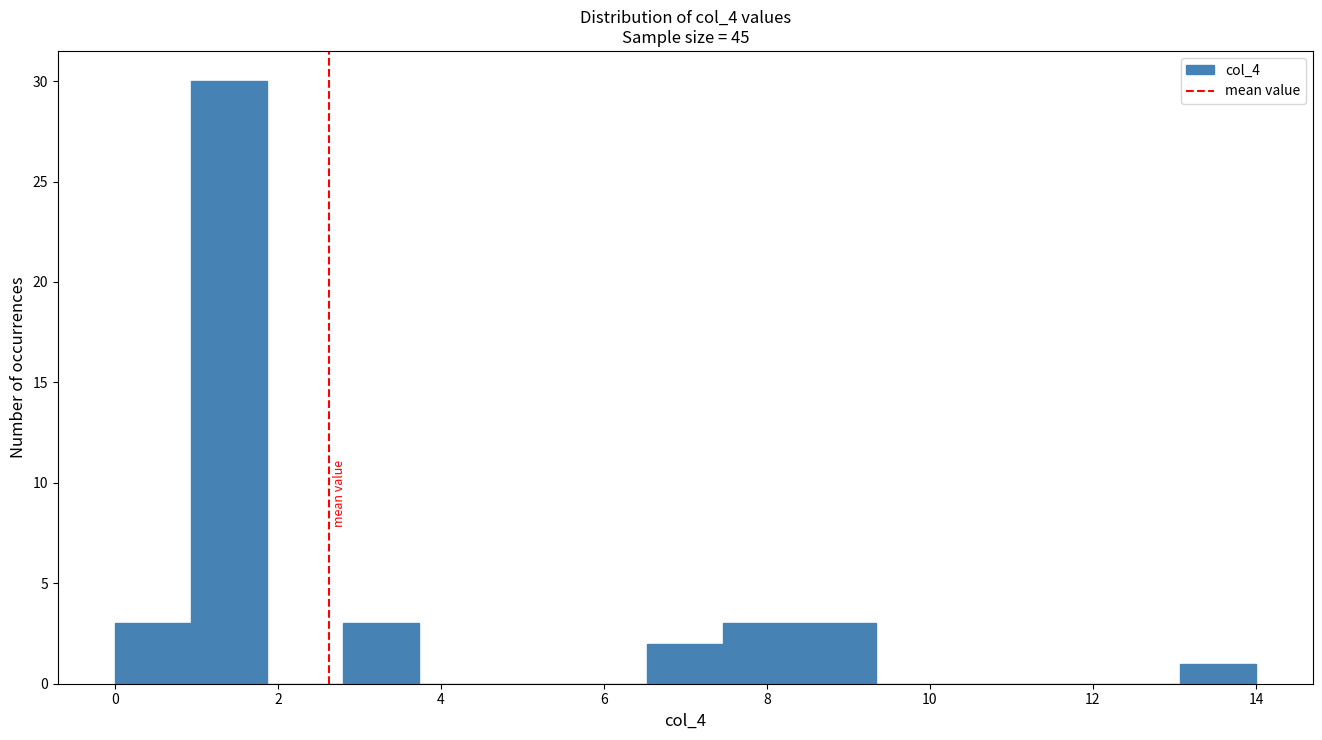

Reading left to right, list every bar in this chart as the range it spans on the x-axis followed by its height. Neither the bar edges nor the heights are printed on the chart, so give them approximately, as read against the axes.

0.0 to 1.0: 3
1.0 to 1.8: 30
1.8 to 2.8: 0
2.8 to 3.8: 3
3.8 to 4.6: 0
4.6 to 5.6: 0
5.6 to 6.6: 0
6.6 to 7.4: 2
7.4 to 8.4: 3
8.4 to 9.4: 3
9.4 to 10.2: 0
10.2 to 11.2: 0
11.2 to 12.2: 0
12.2 to 13.0: 0
13.0 to 14.0: 1